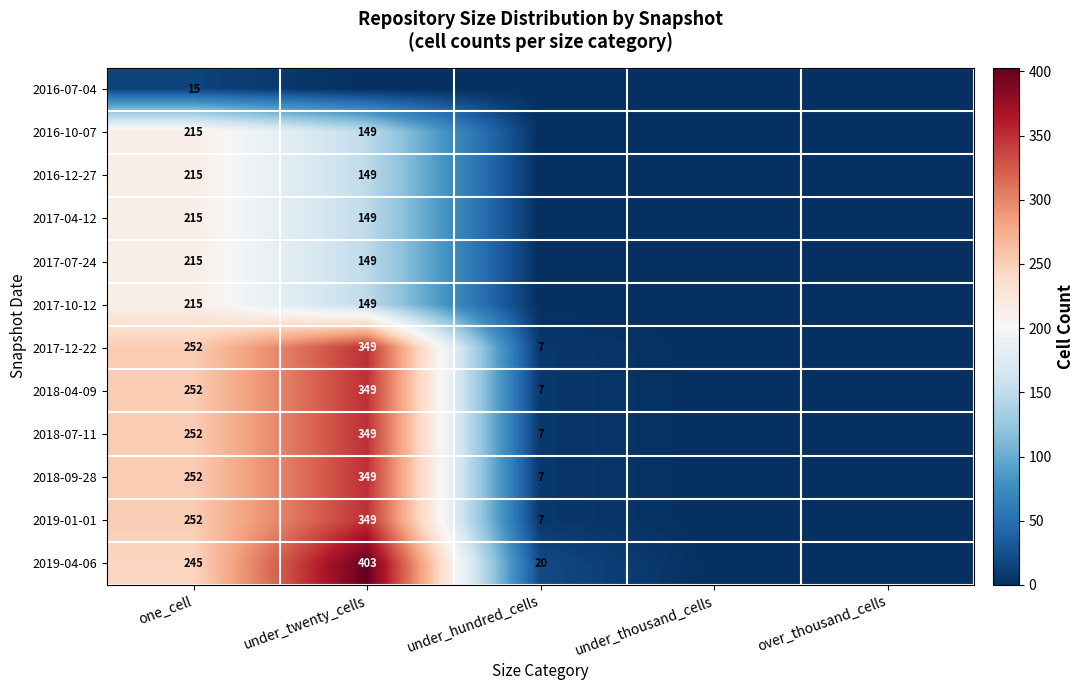

Is the value of 2018-04-09 at one_cell greater than the value of 2016-10-07 at under_twenty_cells?

Yes